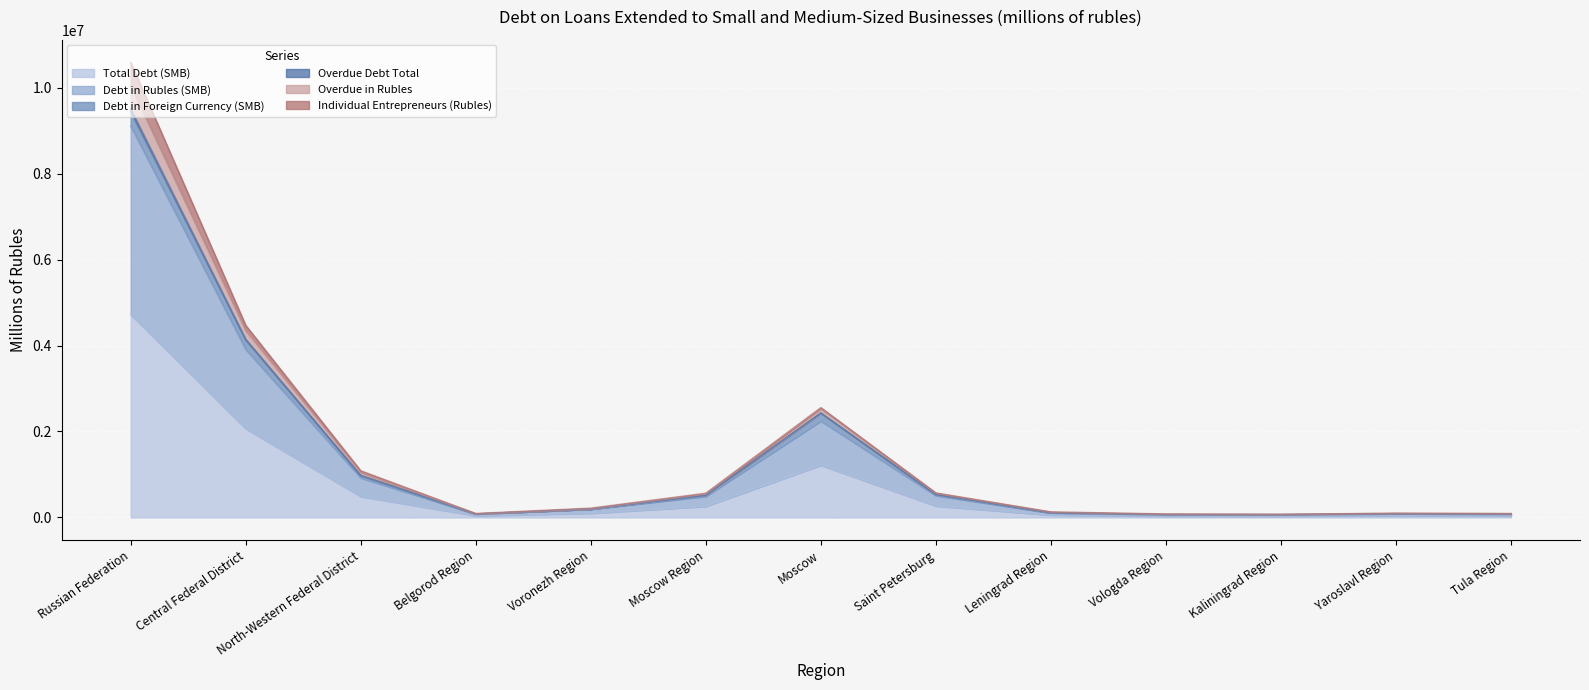

The value of Total Debt (SMB) at Tula Region is 51837. True or false?

False